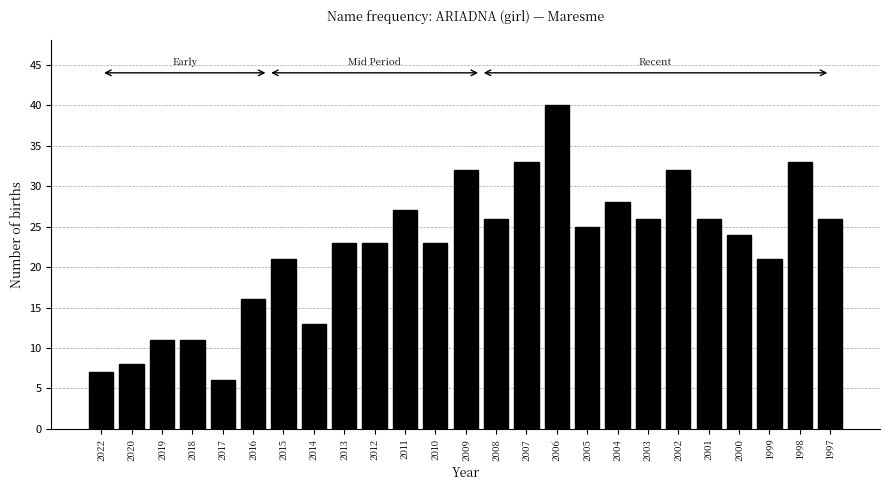

Reading left to right, extract all data points from this chart.

2022=7	2020=8	2019=11	2018=11	2017=6	2016=16	2015=21	2014=13	2013=23	2012=23	2011=27	2010=23	2009=32	2008=26	2007=33	2006=40	2005=25	2004=28	2003=26	2002=32	2001=26	2000=24	1999=21	1998=33	1997=26